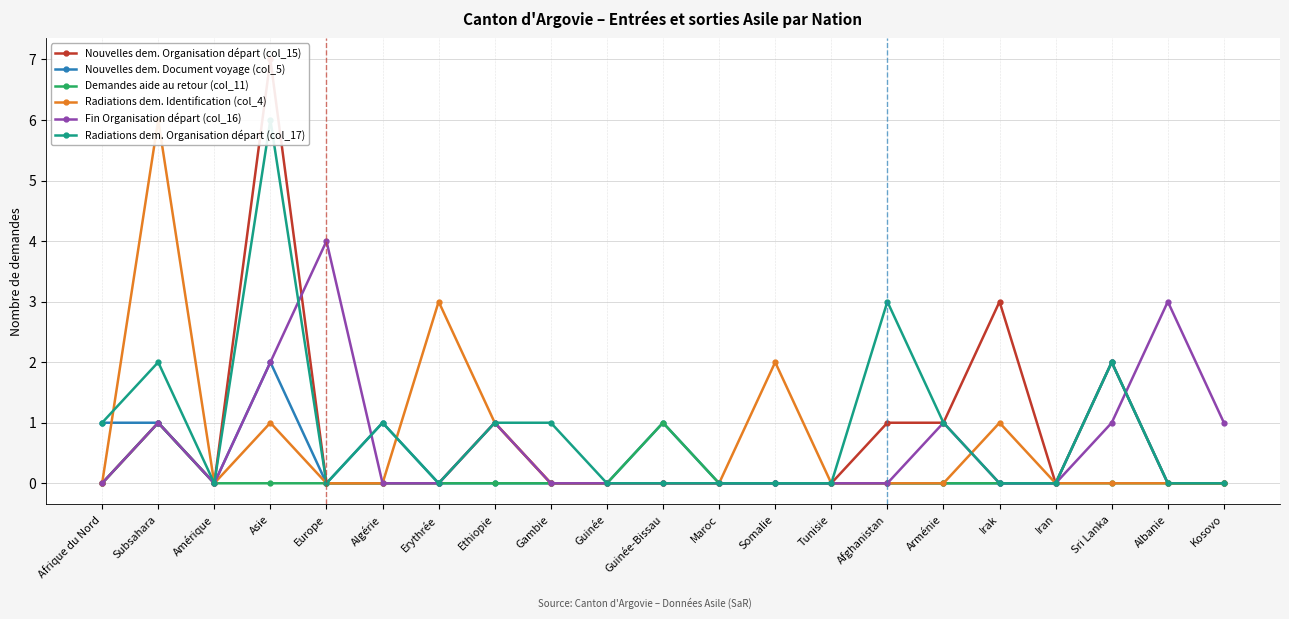

At which label is Demandes aide au retour (col_11) closest to 0?

Afrique du Nord